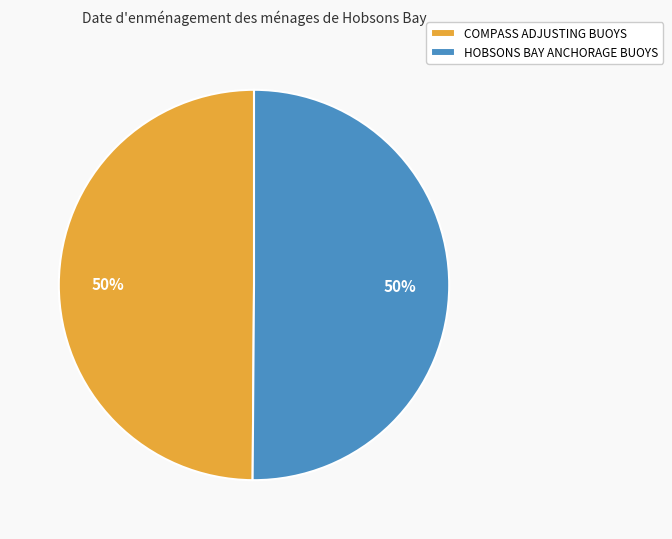

What percentage is the HOBSONS BAY ANCHORAGE BUOYS slice, to the nearest percent?

50%